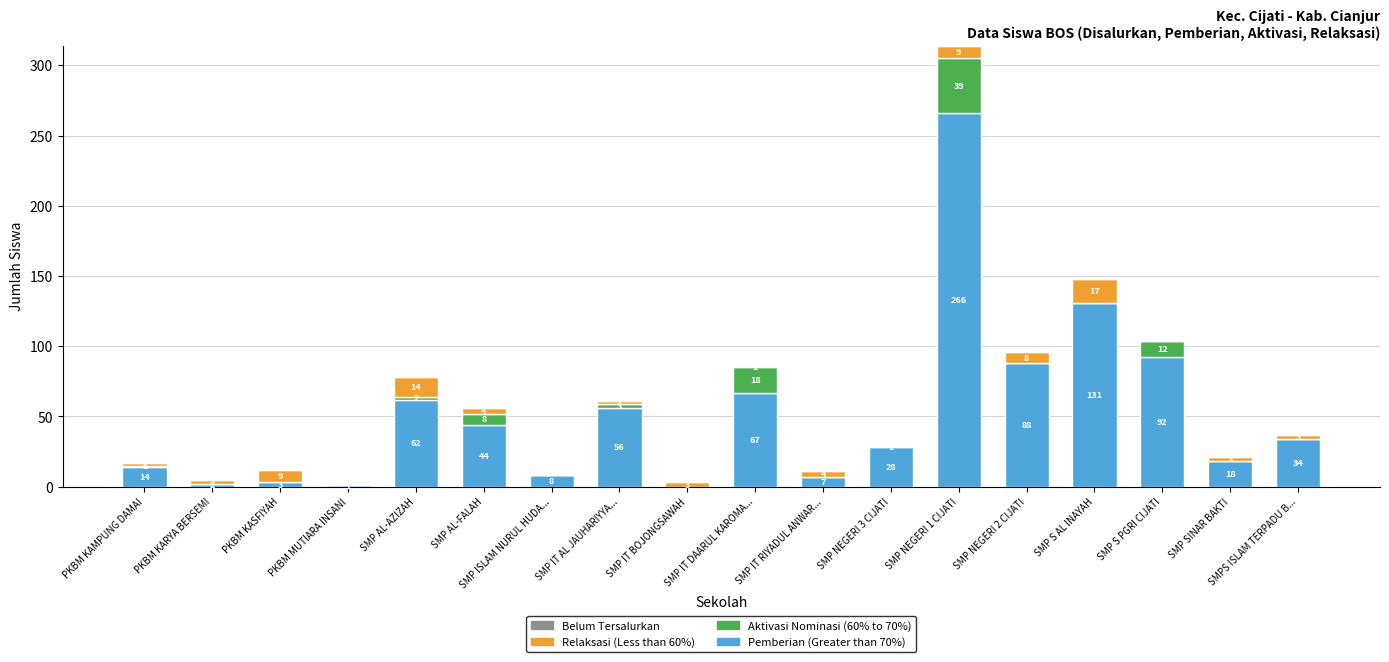

At which category is the sum across all series the highest?

SMP NEGERI 1 CIJATI